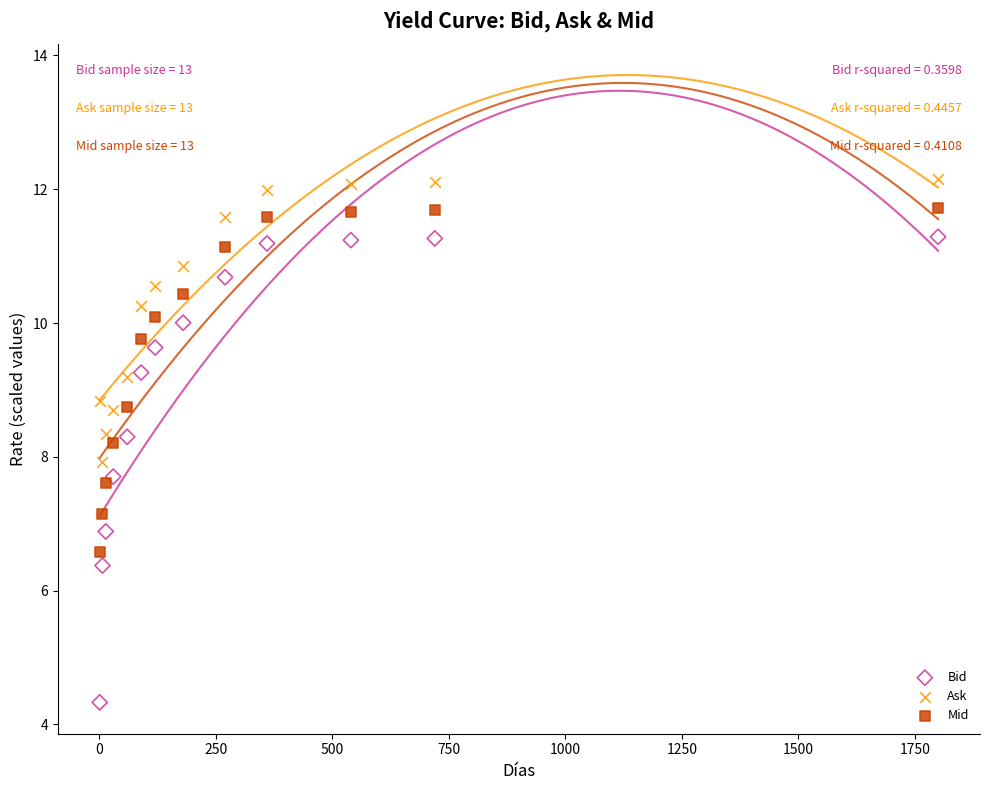

Which series has the largest Y range (max minus min)?

Bid